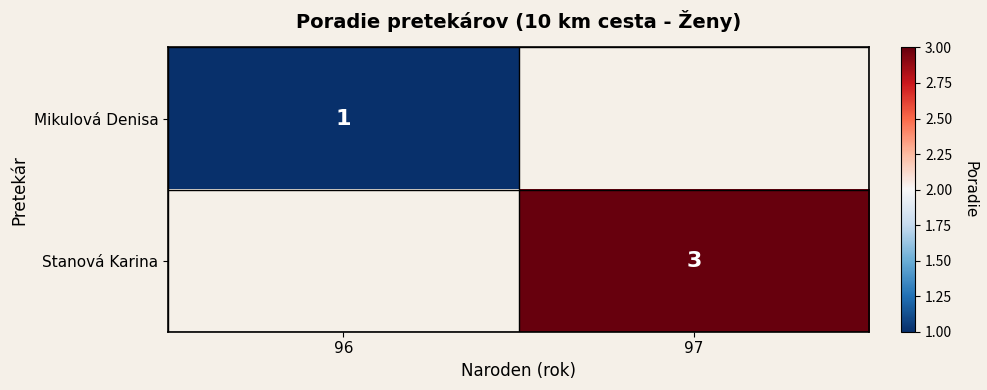

True or false: Mikulová Denisa has a value of 1 at 96.

True